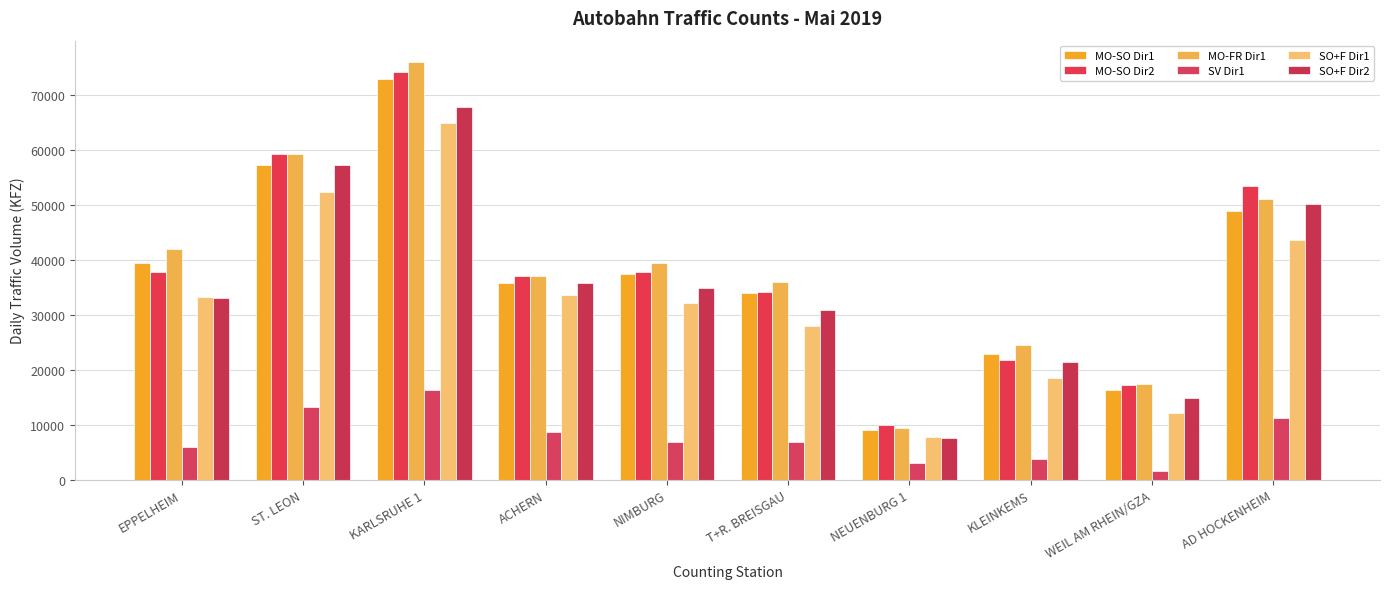

The SO+F Dir2 series shows 34868 at NIMBURG. True or false?

True